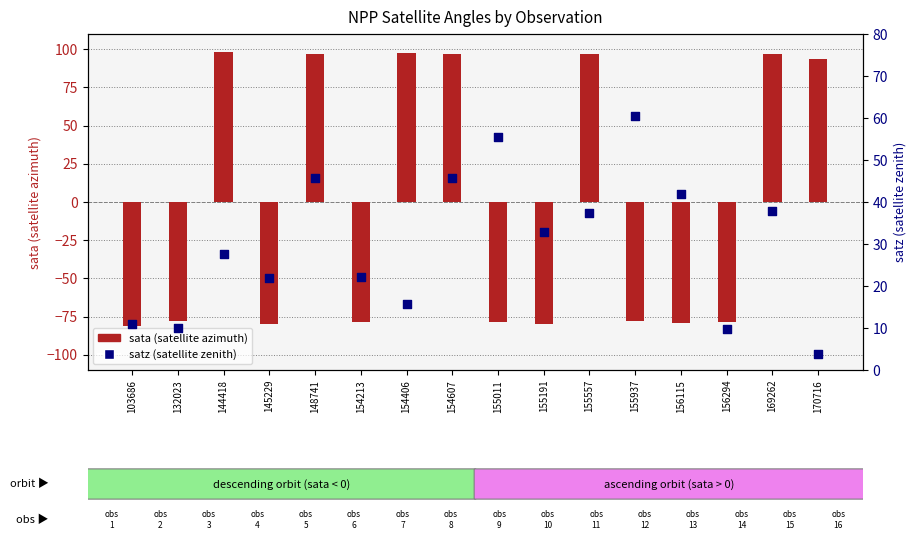

Which series has the largest total across all categories?

satz